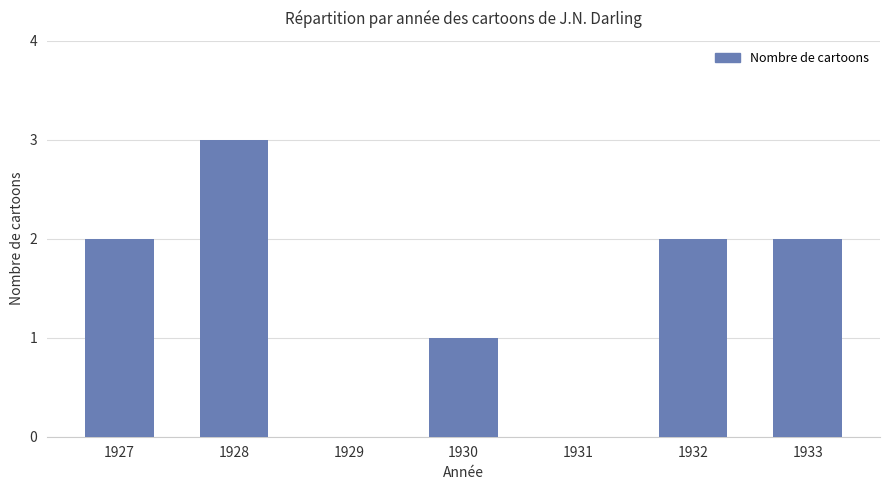

Is it true that the value at 1931 is 2?

False